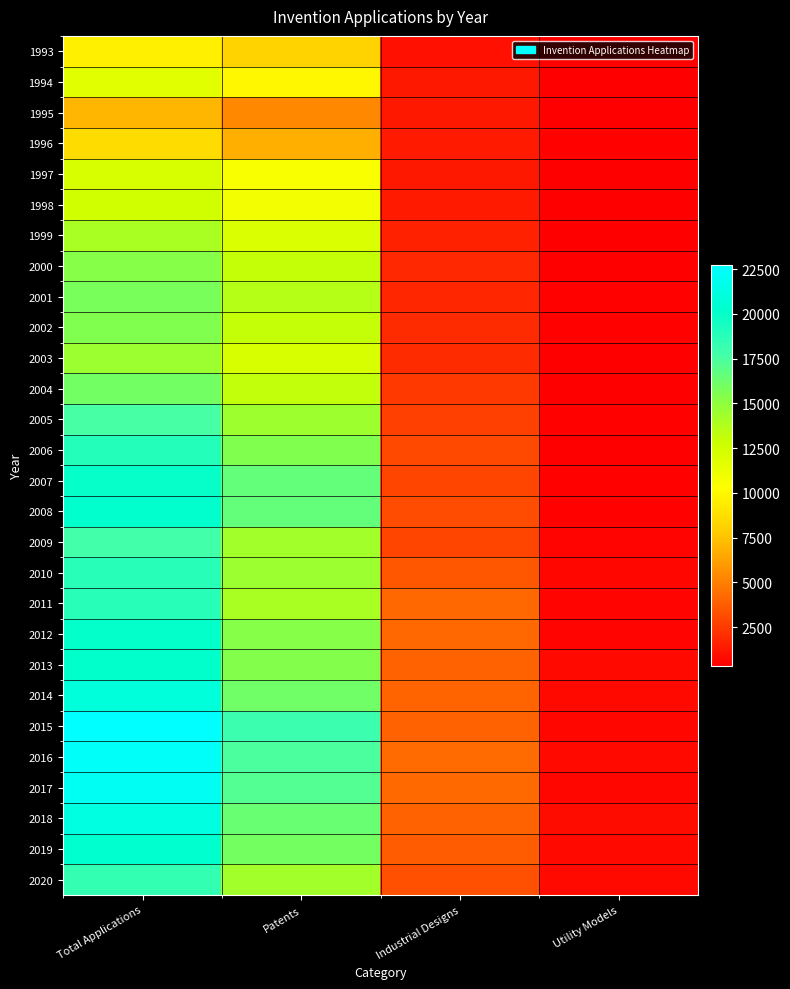

At which category is the sum across all series the highest?

Total Applications